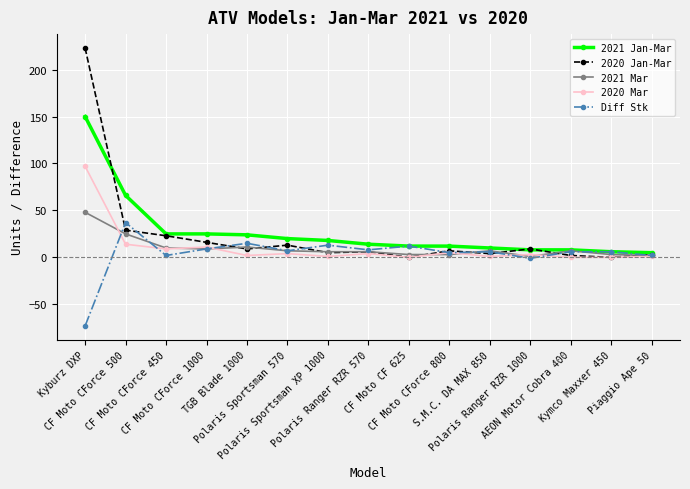

What is the difference between the second highest and minimum values in the Diff Stk series?

88